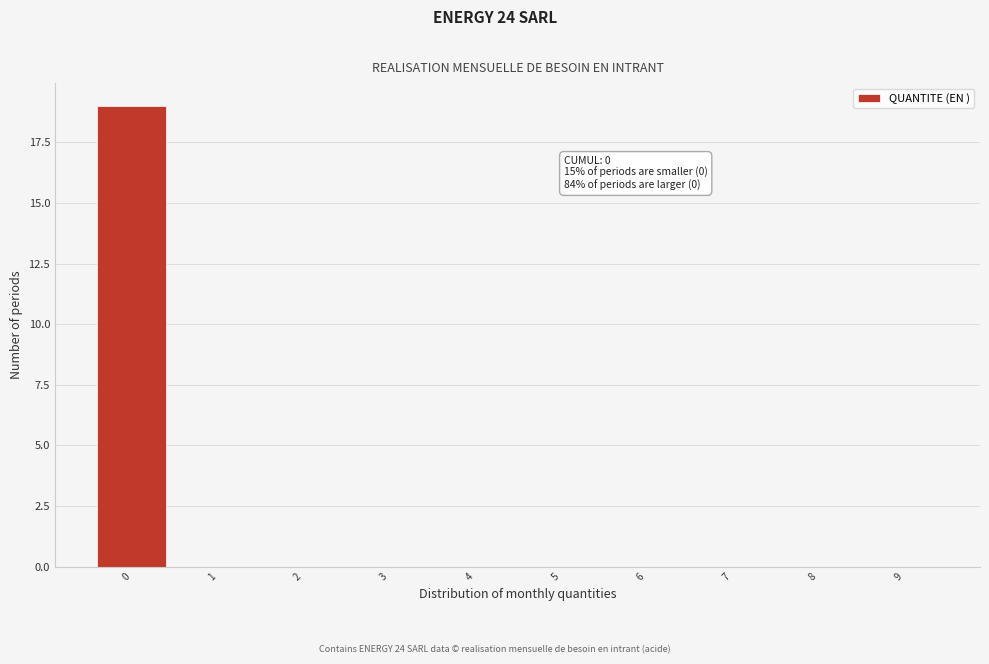

Reading right to left, extract all data points from this chart.

9=0	8=0	7=0	6=0	5=0	4=0	3=0	2=0	1=0	0=19